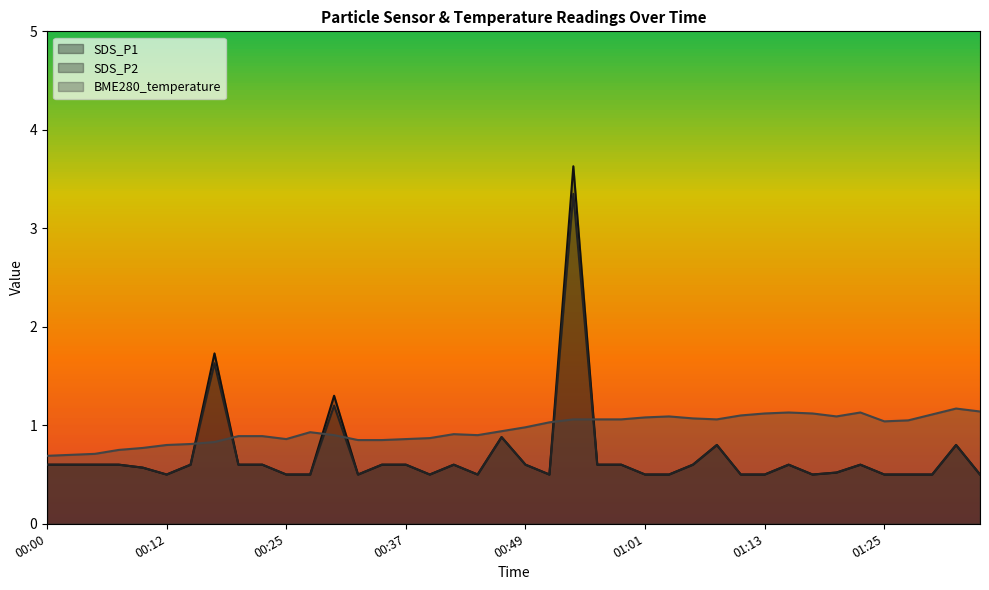

True or false: SDS_P2 has more than 1 interior local peaks.

True